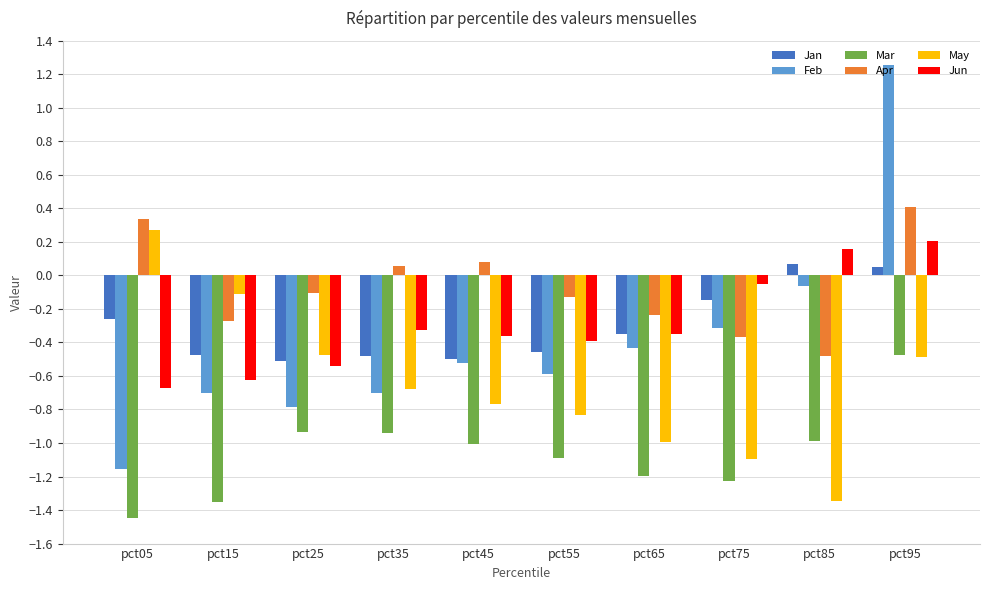

At how many categories does at least one series exceed 0?

5